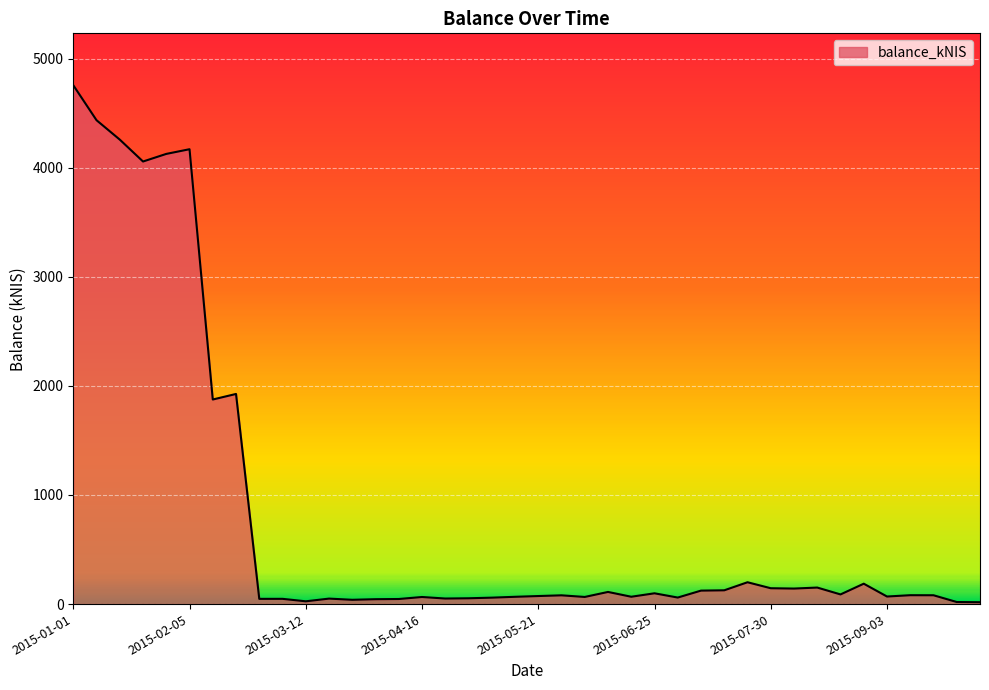

What is the greatest value displayed?

4756.4